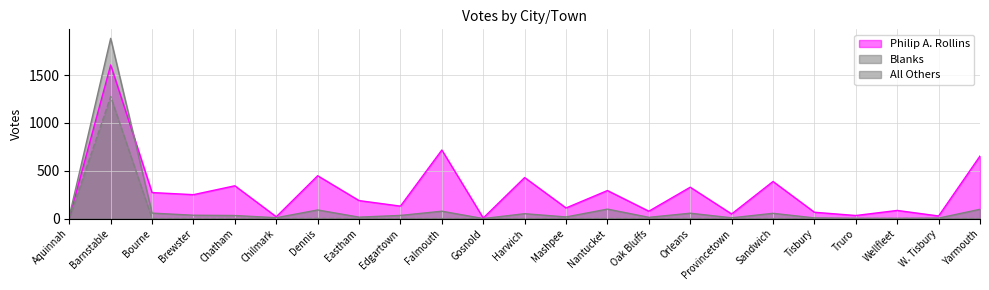

What is the maximum value for Philip A. Rollins?

1607